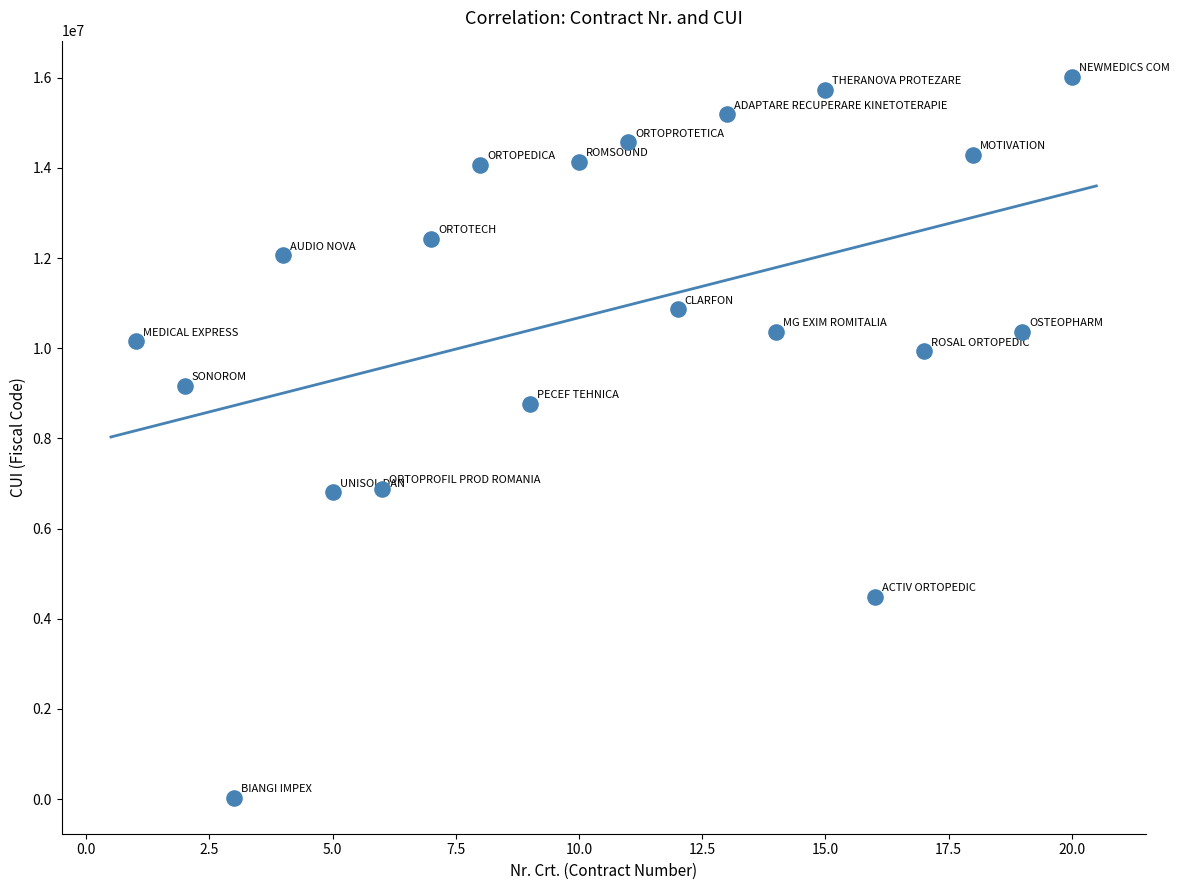

What Y value in the scatter plot is closest to 8026159?

8772898